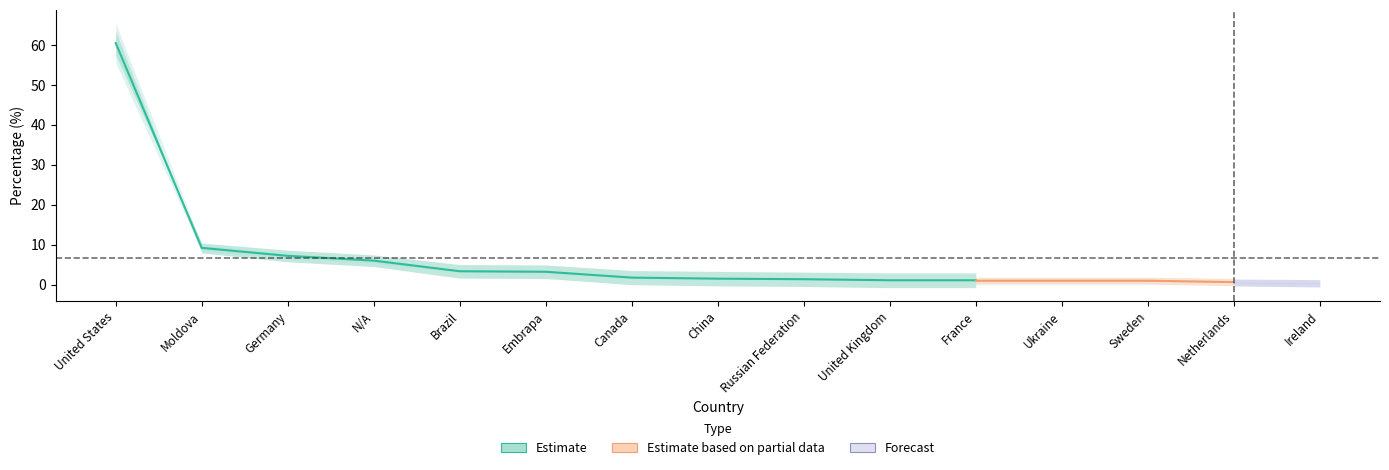

At which label is the value closest to 30?

Moldova